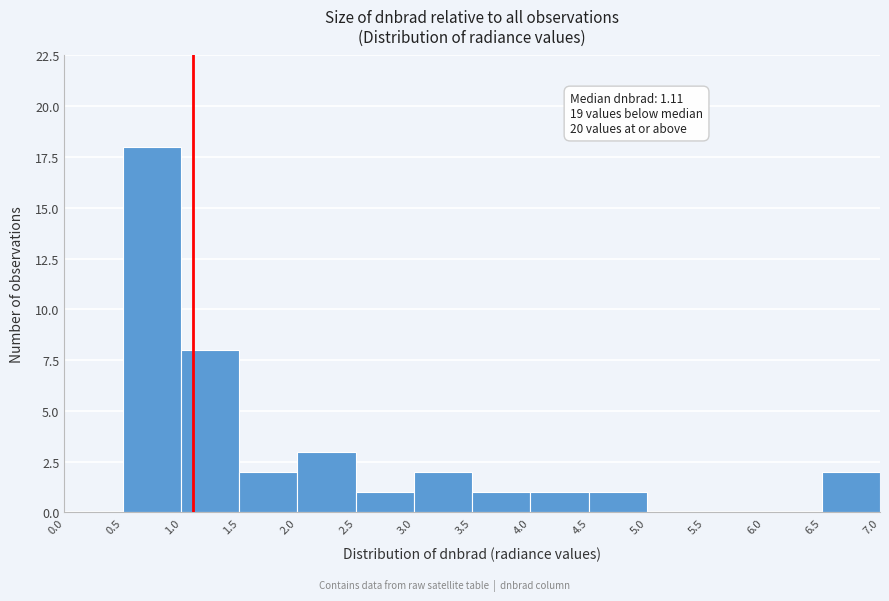

Which range on the x-axis has the tallest bar?

0.5 to 1.0